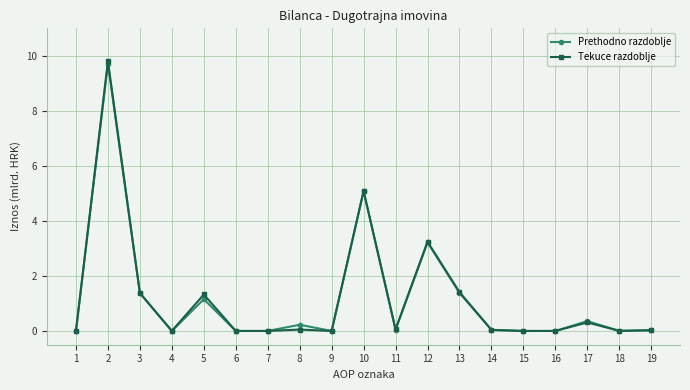

At which label is Prethodno razdoblje closest to 4?

12